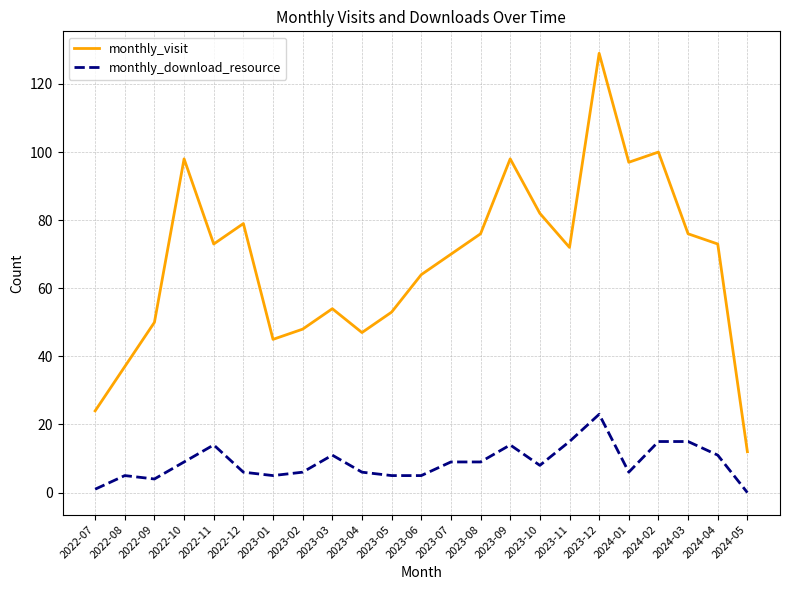

Reading right to left, transcribe all the data shown in this chart.

monthly_visit: 2024-05=12	2024-04=73	2024-03=76	2024-02=100	2024-01=97	2023-12=129	2023-11=72	2023-10=82	2023-09=98	2023-08=76	2023-07=70	2023-06=64	2023-05=53	2023-04=47	2023-03=54	2023-02=48	2023-01=45	2022-12=79	2022-11=73	2022-10=98	2022-09=50	2022-08=37	2022-07=24
monthly_download_resource: 2024-05=0	2024-04=11	2024-03=15	2024-02=15	2024-01=6	2023-12=23	2023-11=15	2023-10=8	2023-09=14	2023-08=9	2023-07=9	2023-06=5	2023-05=5	2023-04=6	2023-03=11	2023-02=6	2023-01=5	2022-12=6	2022-11=14	2022-10=9	2022-09=4	2022-08=5	2022-07=1